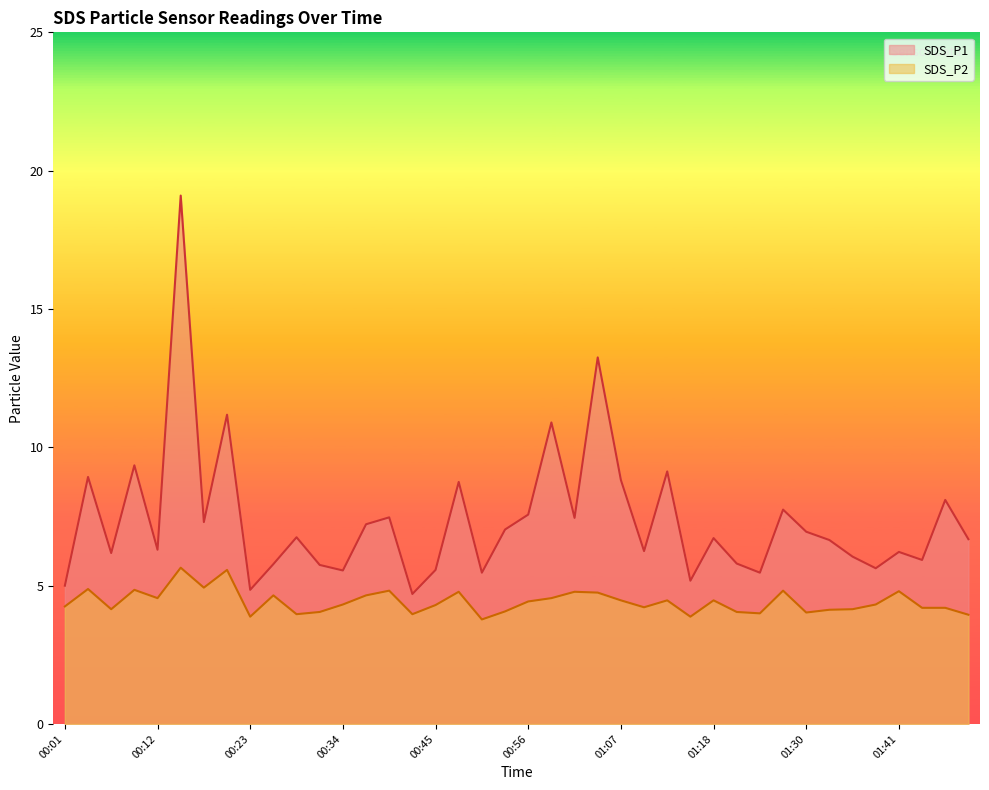

At which category is the sum across all series the highest?

00:15